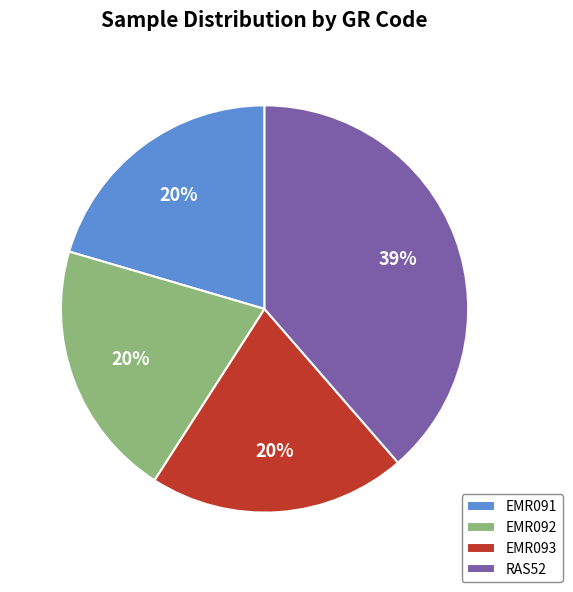

Between EMR092 and RAS52, which is larger?

RAS52